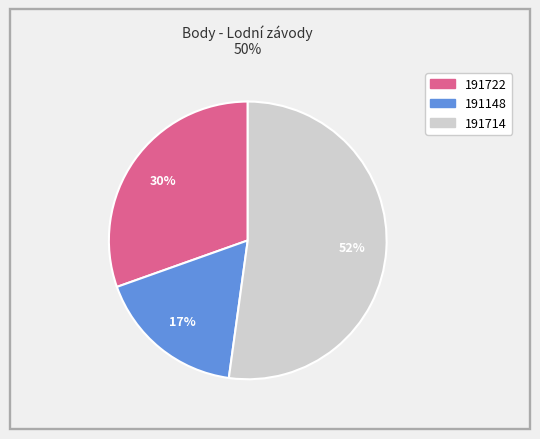

What is the smallest slice in the pie chart?

191148